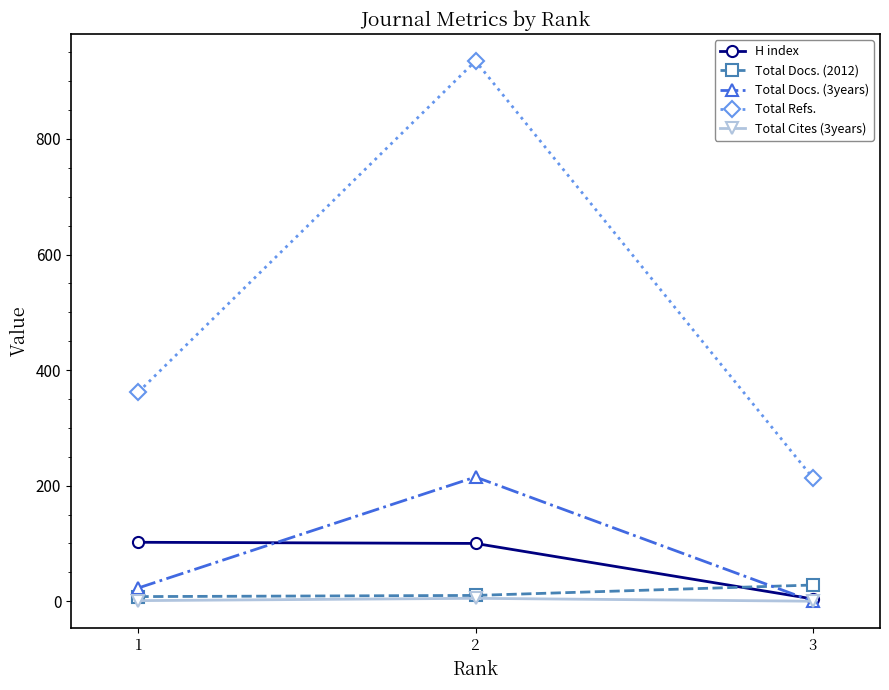

What is the maximum value shown in the chart?

935